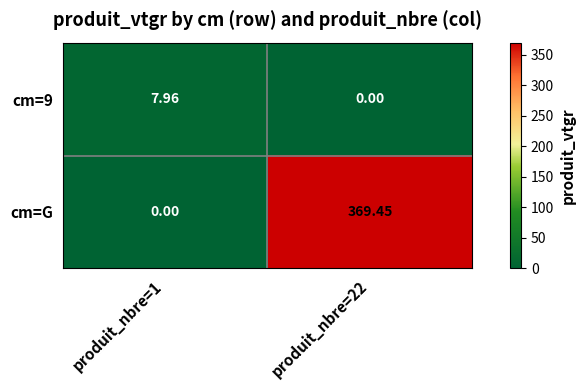

Is the value of cm=9 at produit_nbre=1 greater than the value of cm=G at produit_nbre=1?

Yes